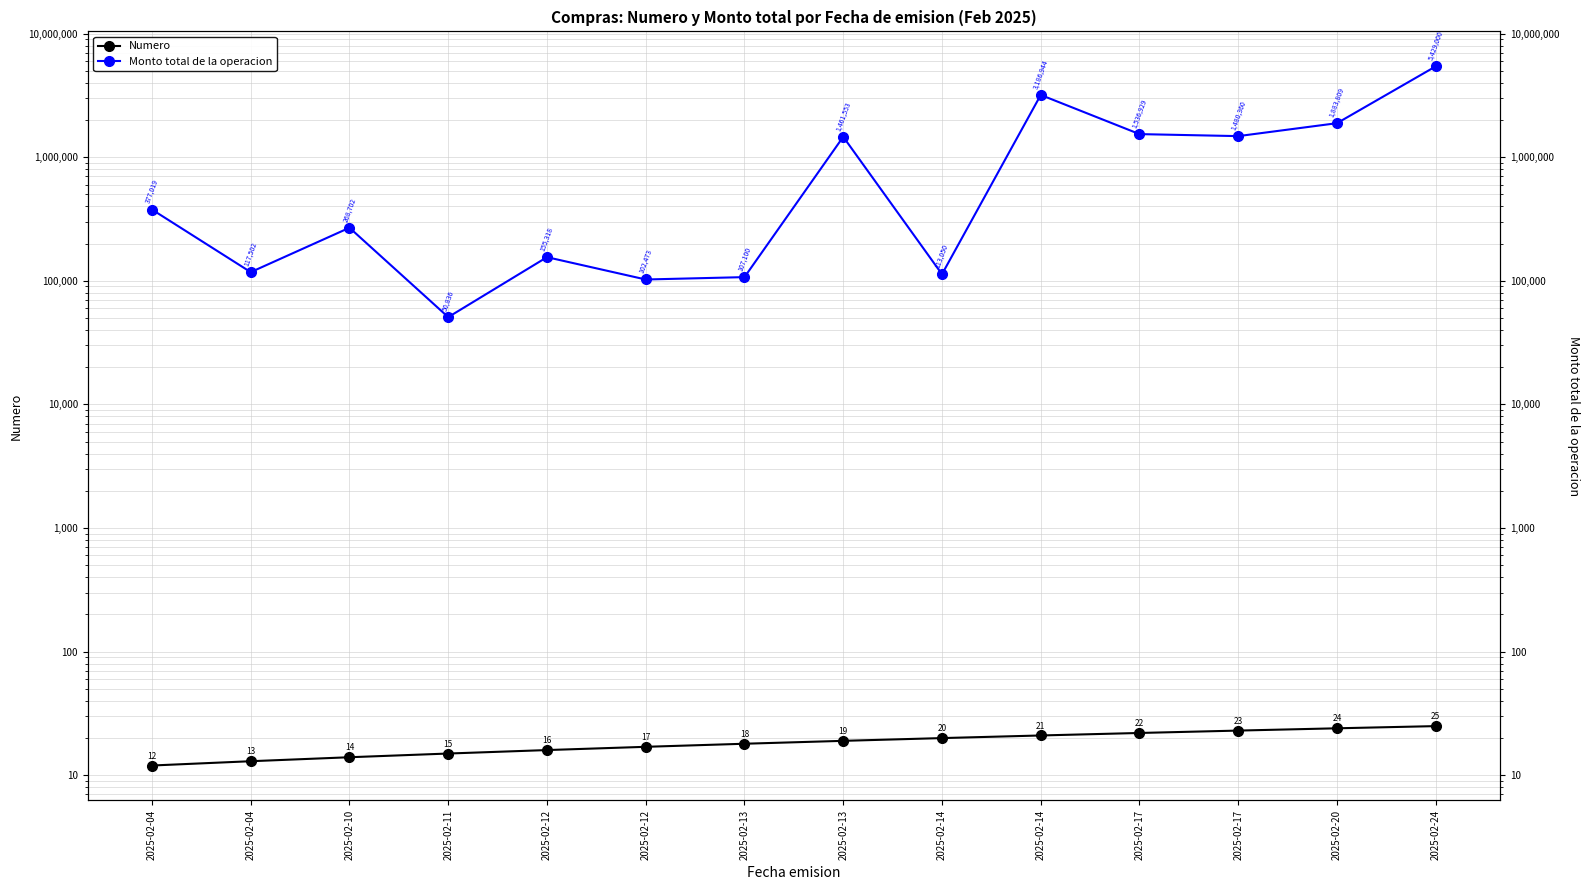

True or false: Numero and Monto total de la operacion intersect in this chart.

False